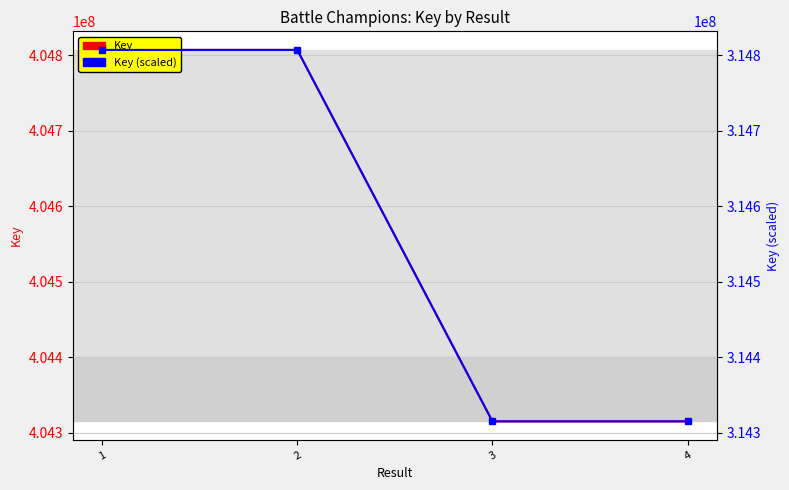

Is this an area chart (filled region under the line)?

No